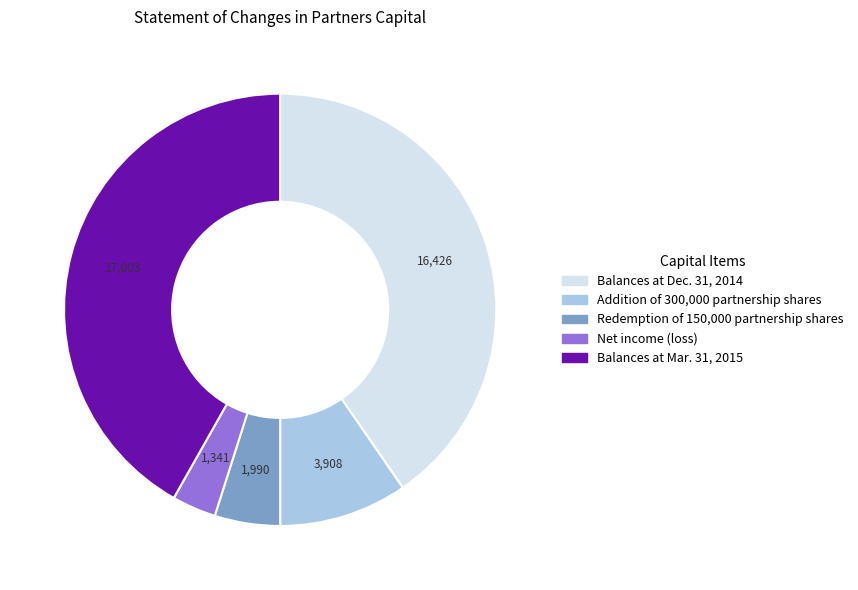

Which slice is the largest?

Balances at Mar. 31, 2015